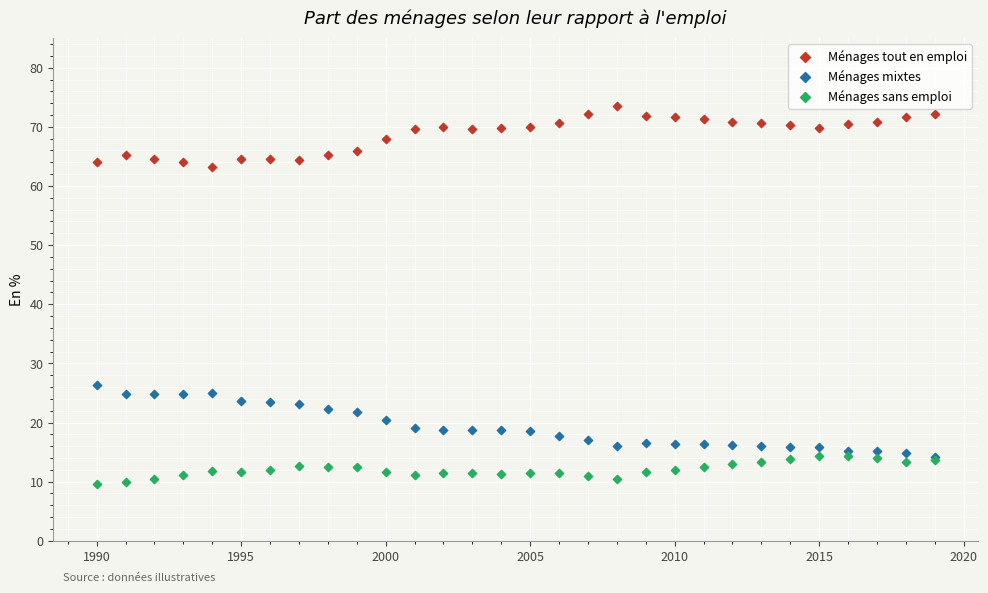

Which series reaches the minimum Y coordinate?

Ménages sans emploi